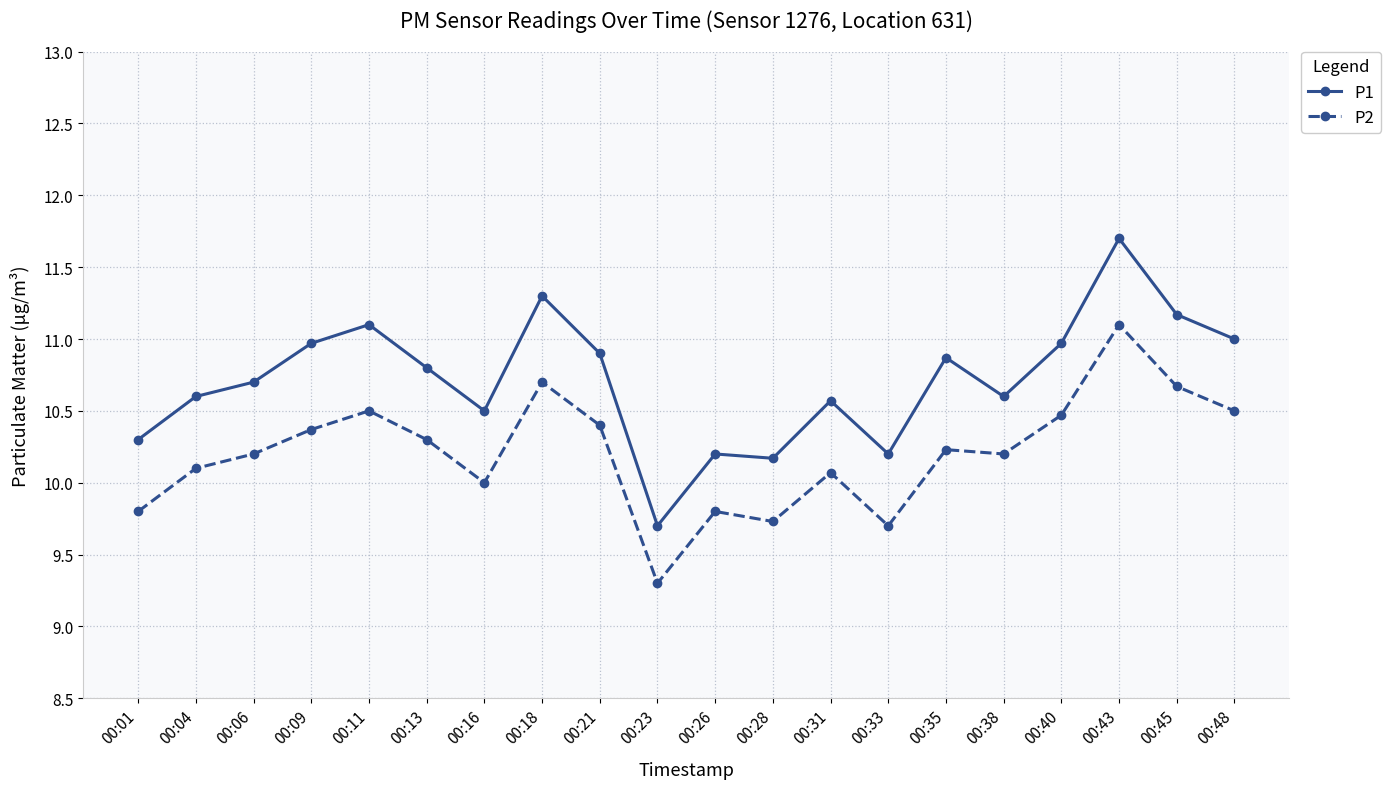

How many data points in P1 are less than 10?

1